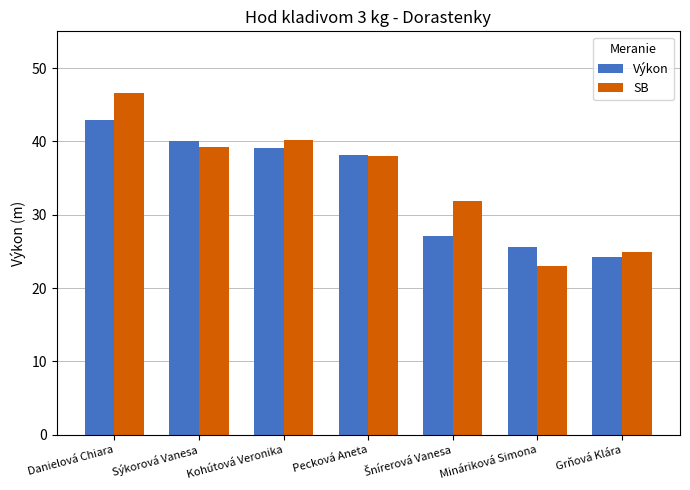

Rank the series by their maximum value, from lowest to highest.

Výkon, SB